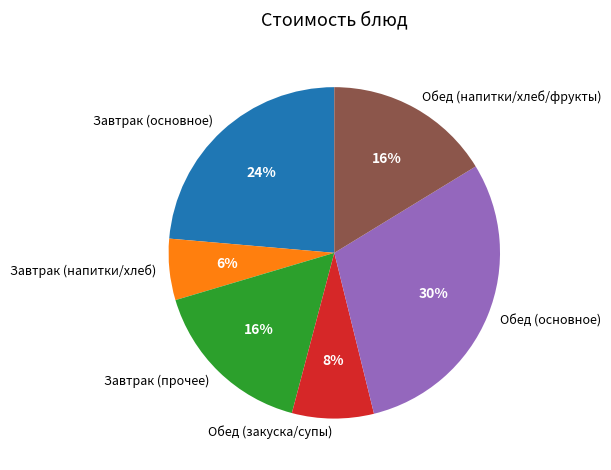

True or false: Обед (закуска/супы) accounts for 1% of the total.

False